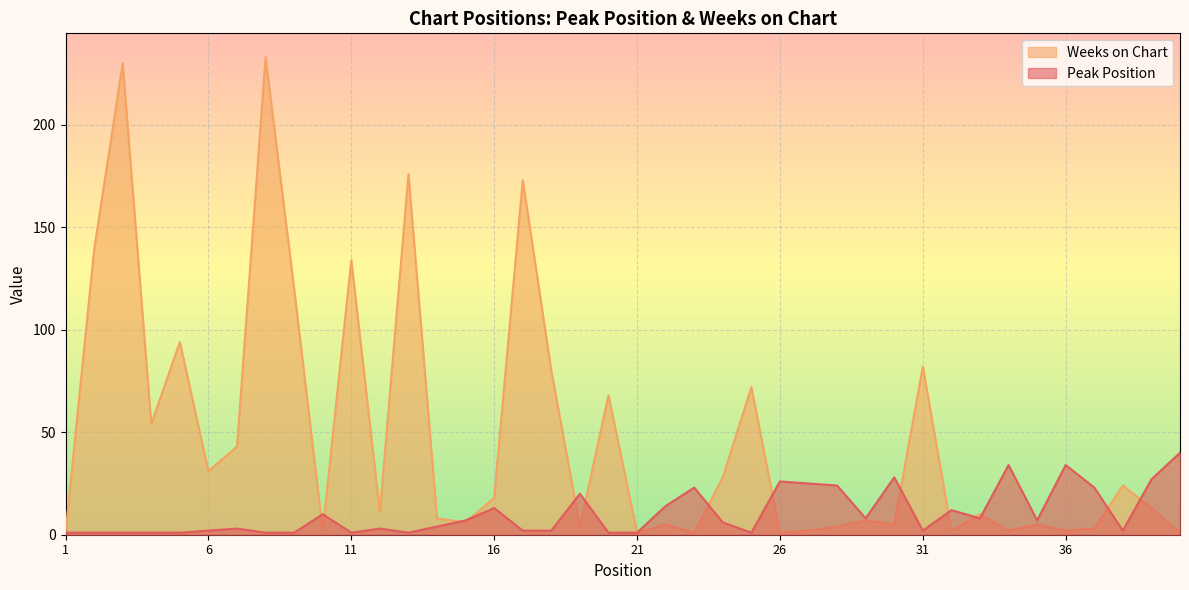

What is the maximum value shown in the chart?

233